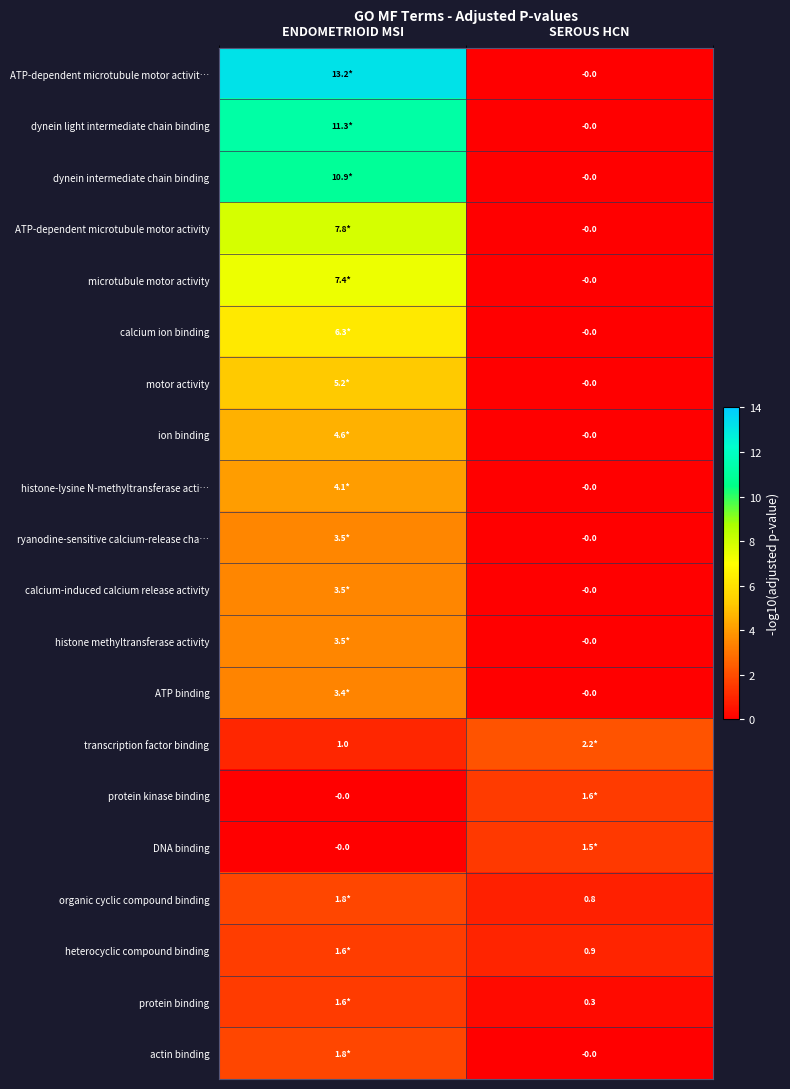

What is the lowest value of the protein binding series?

0.3